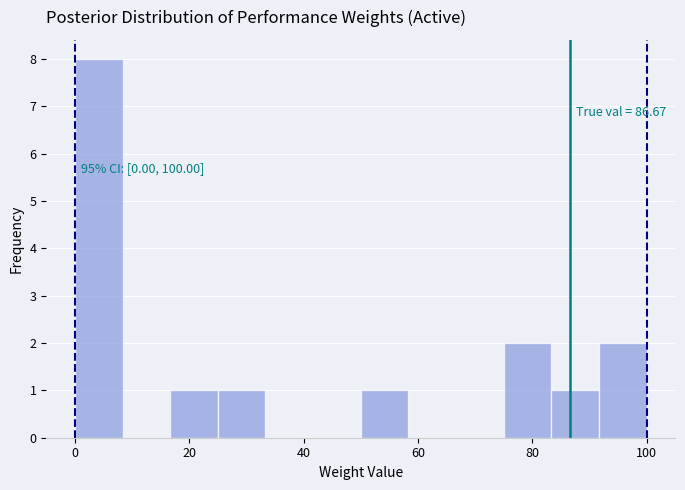

Over which range of the x-axis is the bar tallest?

0 to 8